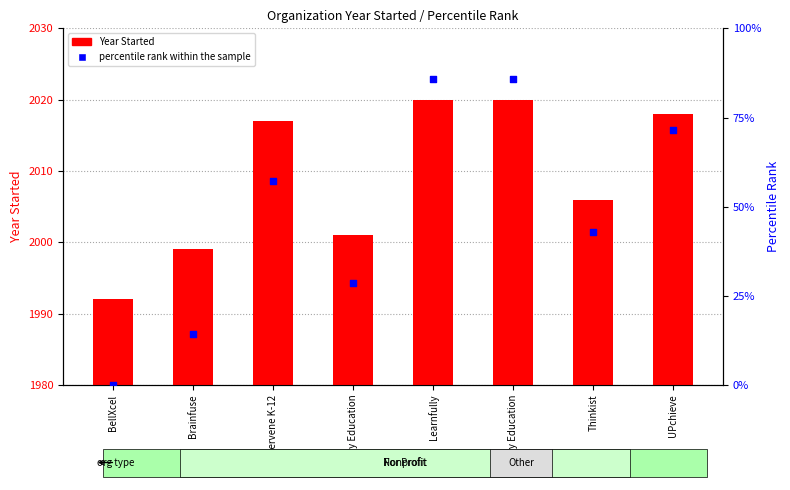

At how many categories does at least one series exceed 170?

8